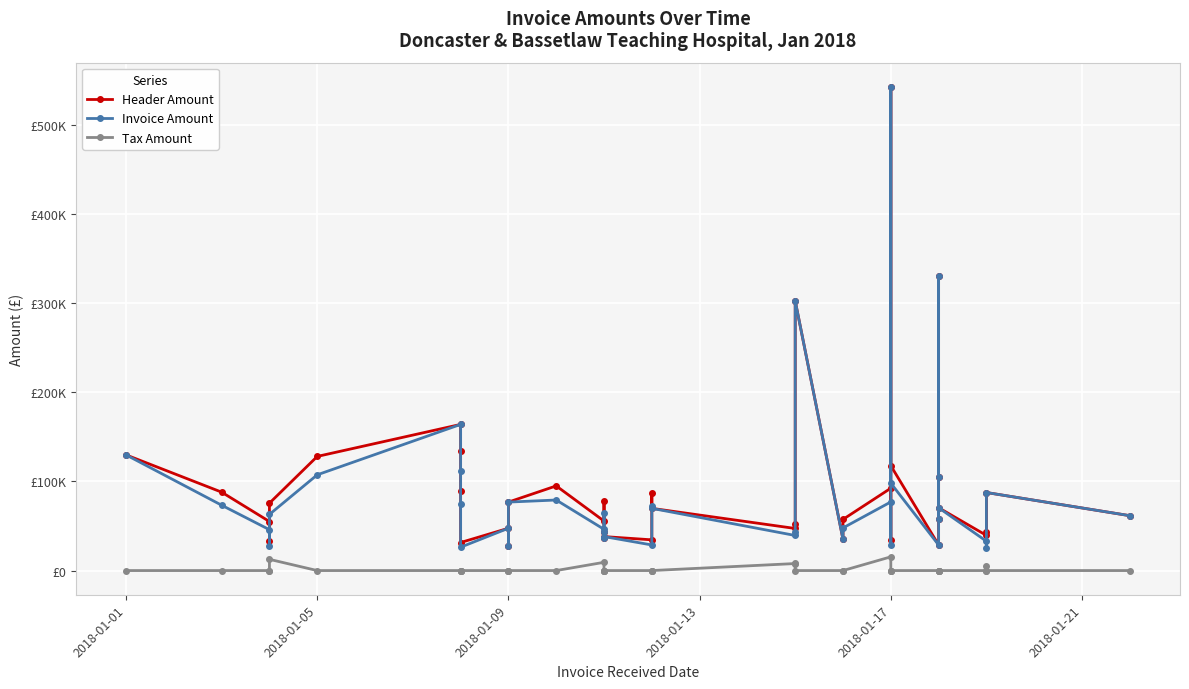

What are all the series names shown in the legend?

Header Amount, Invoice Amount, Tax Amount